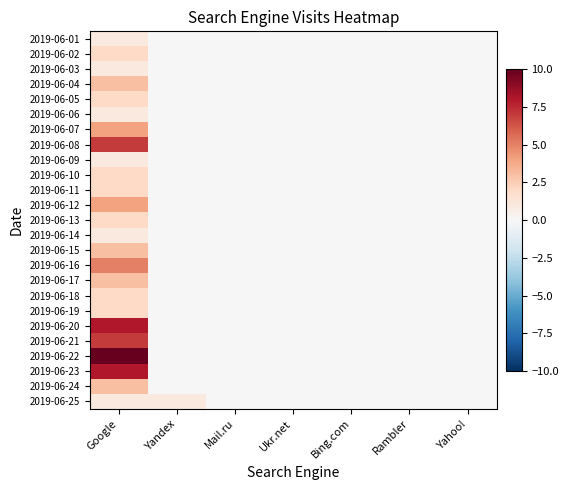

Between Rambler and Ukr.net, which is larger?

Rambler